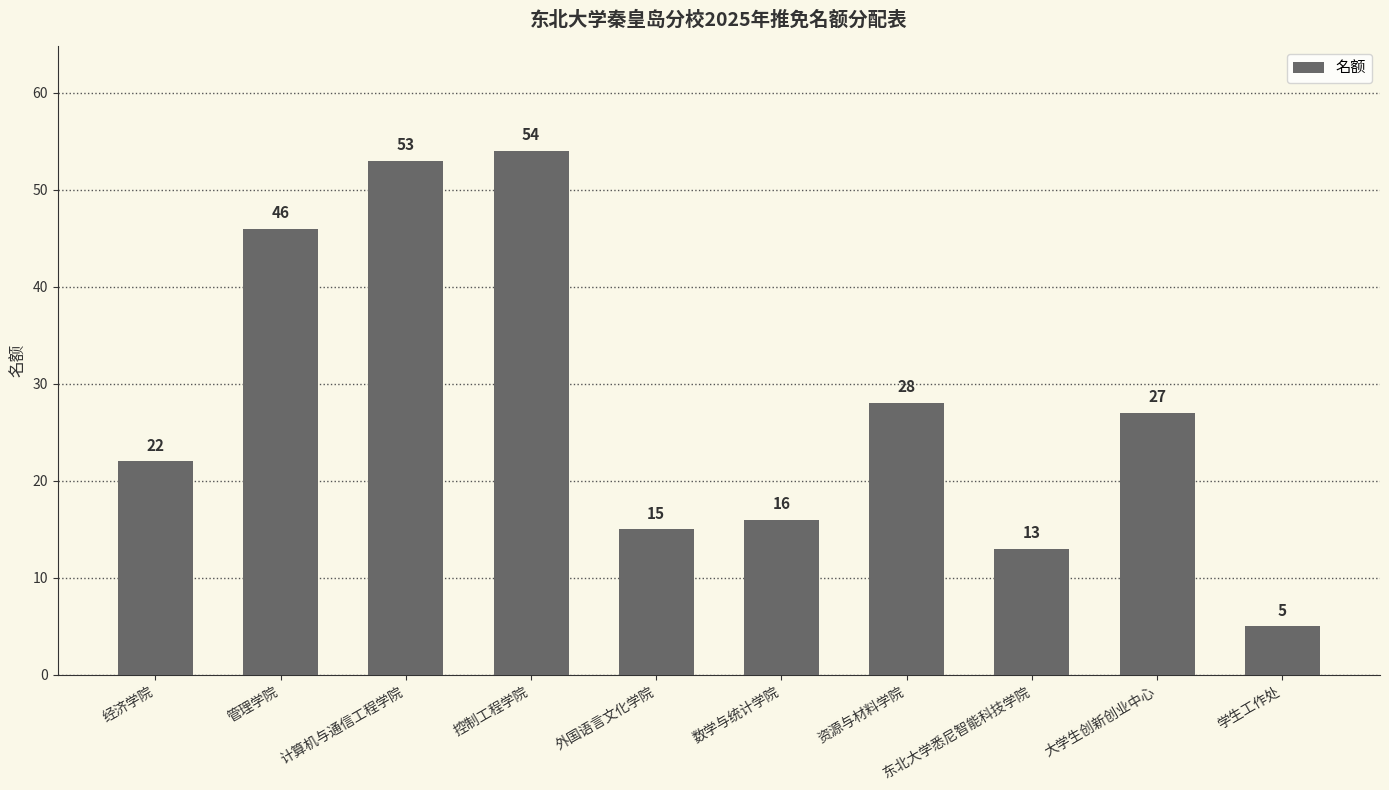

What is the change in value from 计算机与通信工程学院 to 学生工作处?

-48